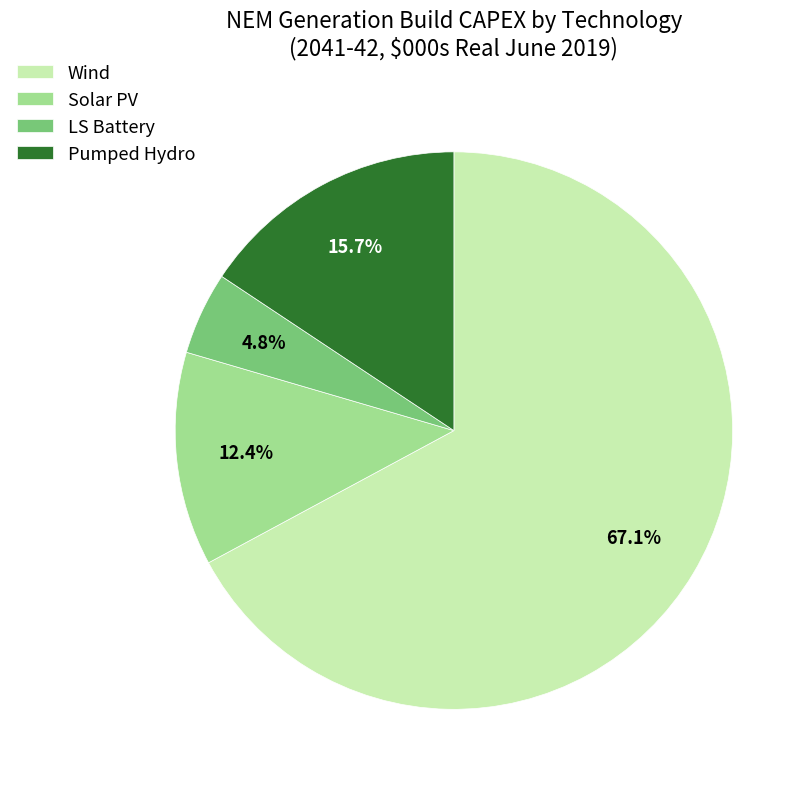

Does any single category account for the majority?

Yes